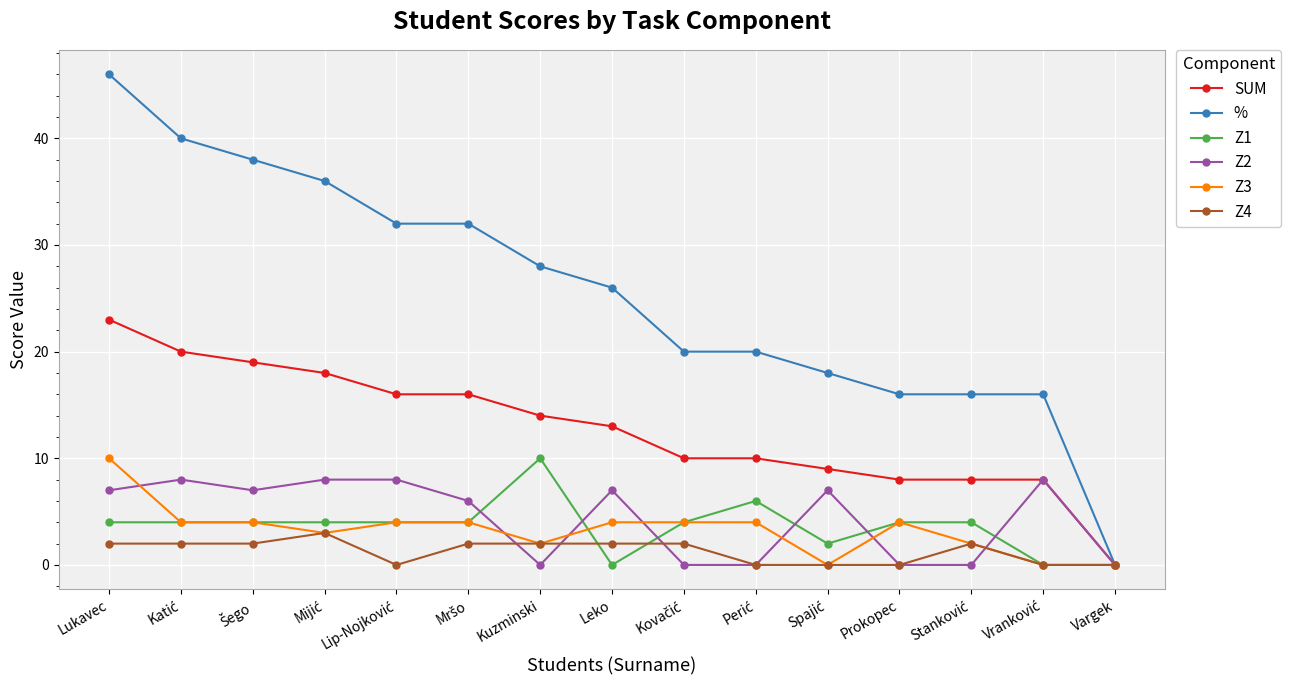

What is the label of the 4th point from the right?

Prokopec